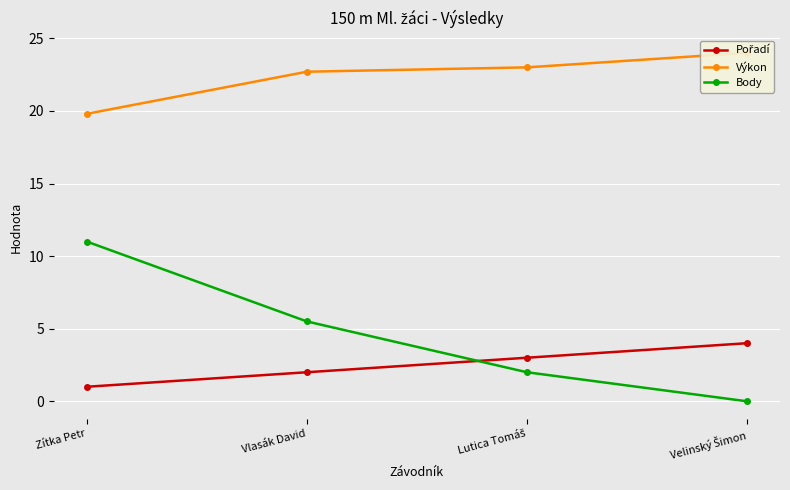

True or false: Body has a value of 11.0 at Zítka Petr.

True